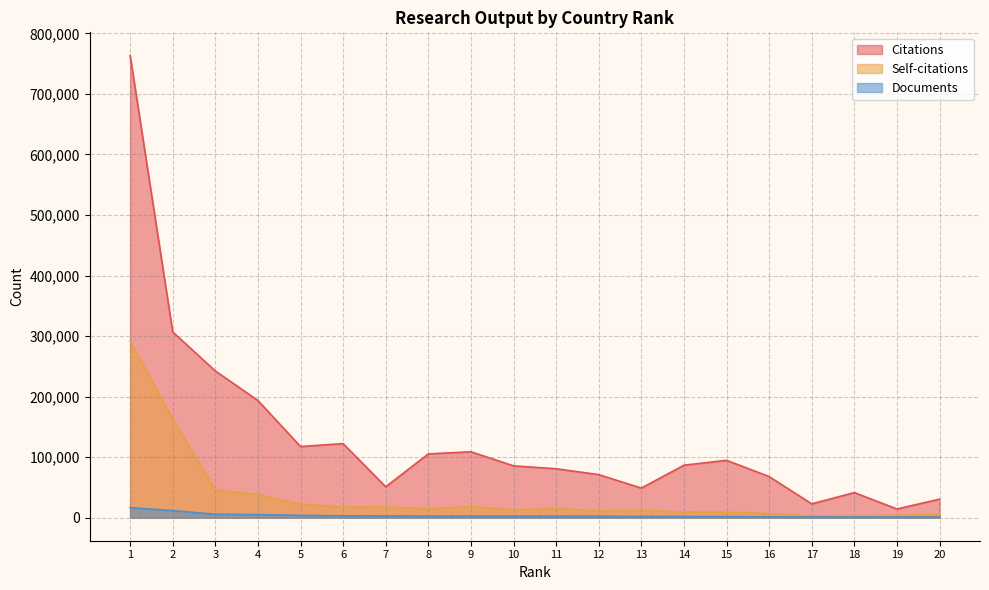

Reading left to right, transcribe all the data shown in this chart.

Documents: 1=16531	2=11617	3=5549	4=4972	5=3745	6=2839	7=2759	8=2531	9=2450	10=2409	11=2396	12=2228	13=2024	14=1826	15=1698	16=1376	17=1050	18=950	19=921	20=898
Citations: 1=763591	2=306707	3=242288	4=193520	5=117400	6=122282	7=50901	8=105273	9=108769	10=85538	11=80712	12=71024	13=48750	14=86605	15=94655	16=67825	17=22741	18=41349	19=14272	20=30465
Self-citations: 1=291783	2=163138	3=45696	4=38171	5=22304	6=17243	7=17522	8=14603	9=18185	10=12932	11=15115	12=11129	13=12077	14=9331	15=8893	16=6715	17=2873	18=3372	19=3719	20=5085